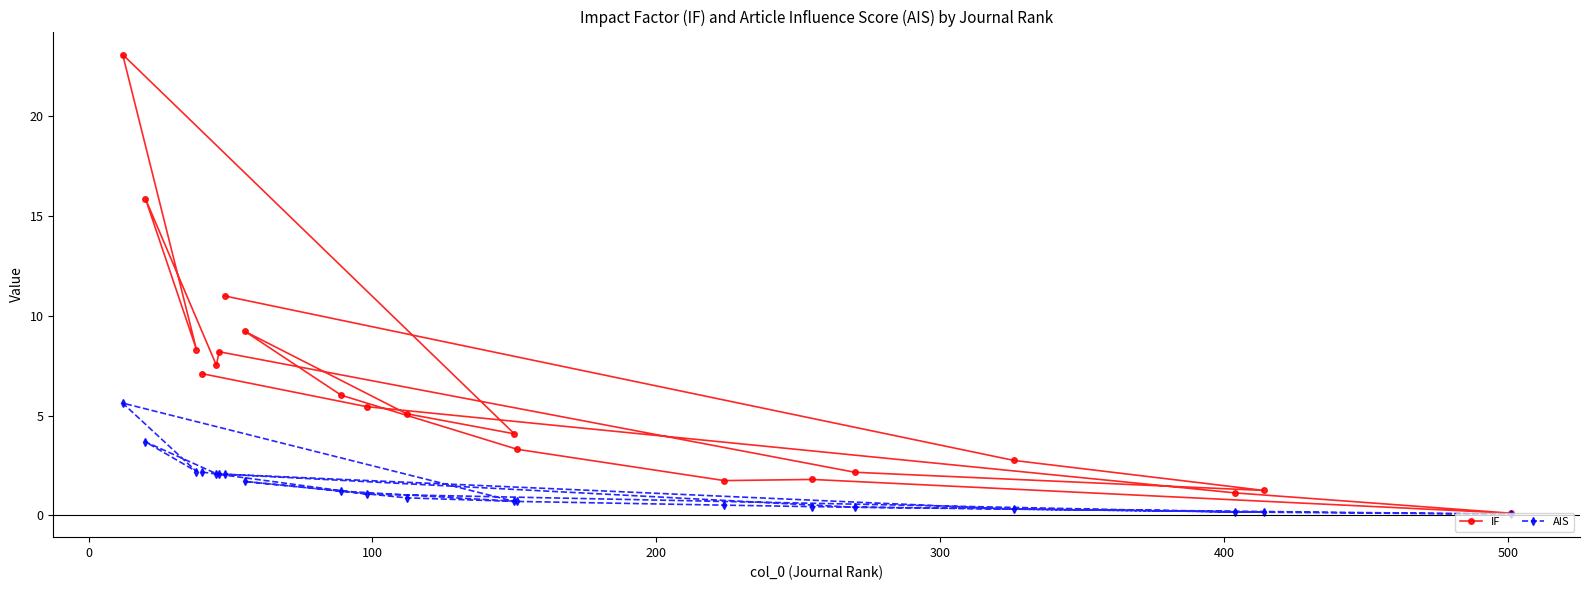

Reading right to left, transcribe all the data shown in this chart.

IF: 11.0	2.8	1.3	2.2	8.2	7.5	15.9	8.3	23.1	4.1	5.1	9.2	6.0	3.3	1.7	1.8	0.1	1.1	5.4	7.1
AIS: 2.1	0.3	0.2	0.4	2.1	2.1	3.7	2.2	5.6	0.7	0.9	1.7	1.2	0.7	0.5	0.4	0.1	0.2	1.1	2.2